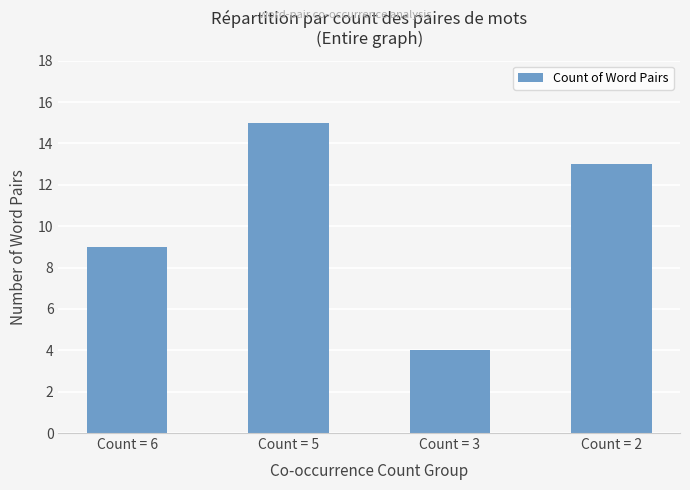

What is the change in value from Count = 6 to Count = 2?

+4